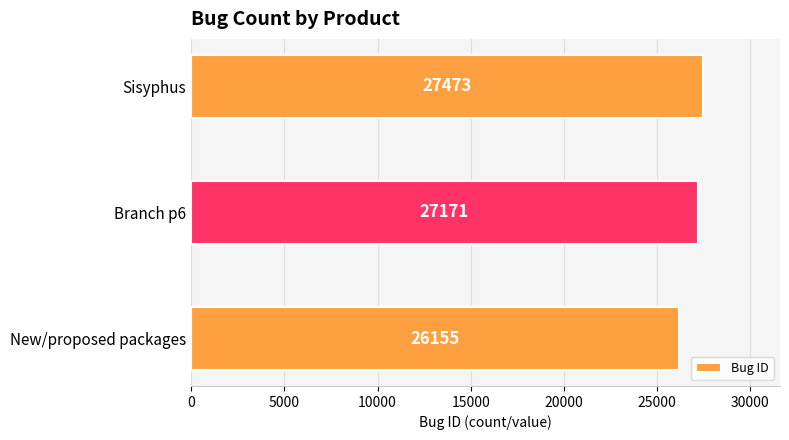

What is the change in value from New/proposed packages to Sisyphus?

+1318